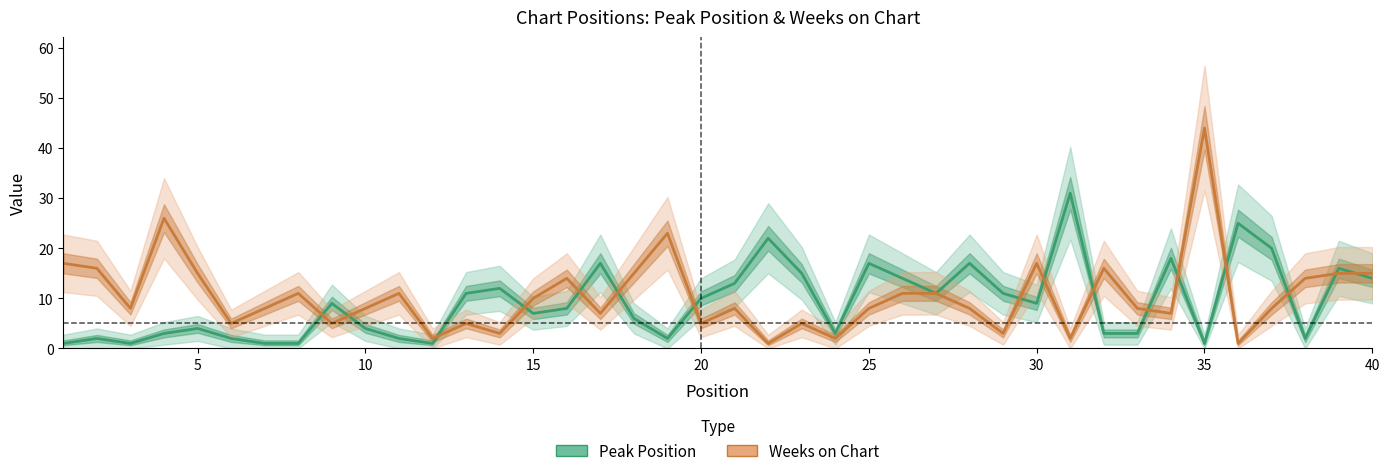

True or false: Peak Position and Weeks on Chart intersect in this chart.

True